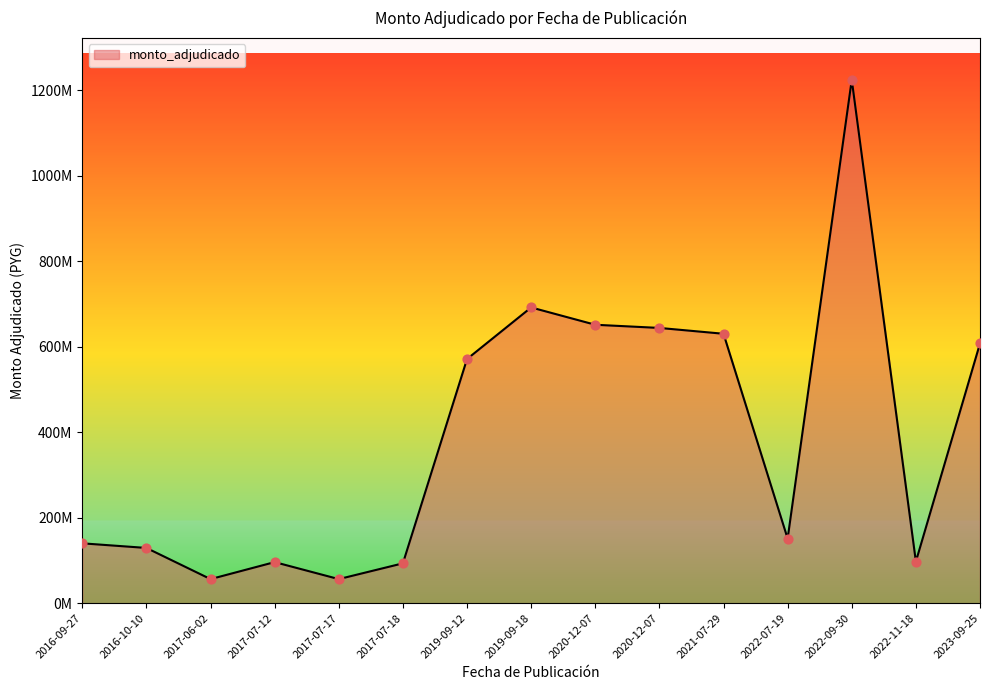

What is the change in value from 2016-10-10 to 2017-07-18?

-35985000